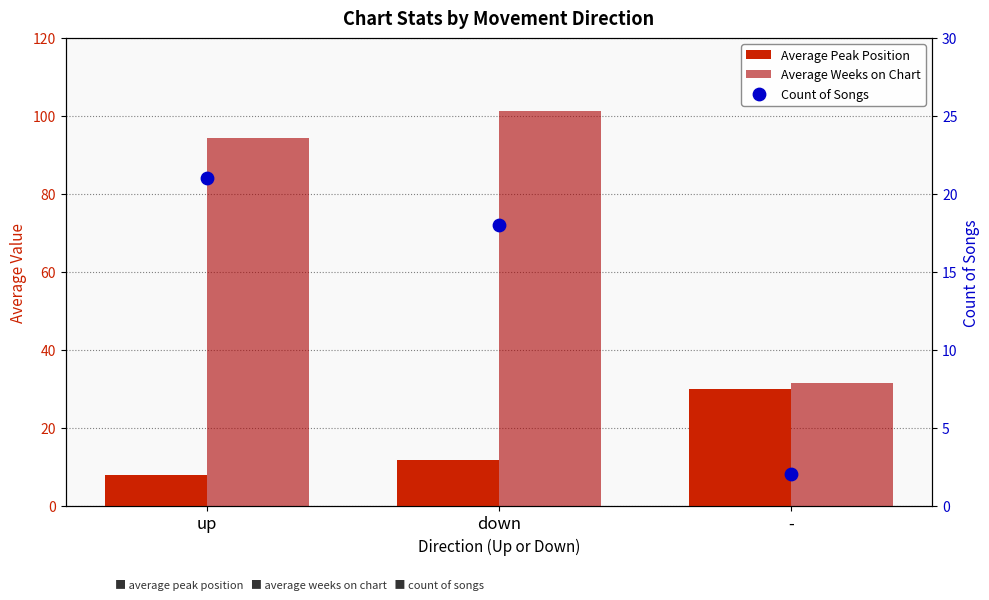

Which series has the largest Y range (max minus min)?

Average Weeks on Chart